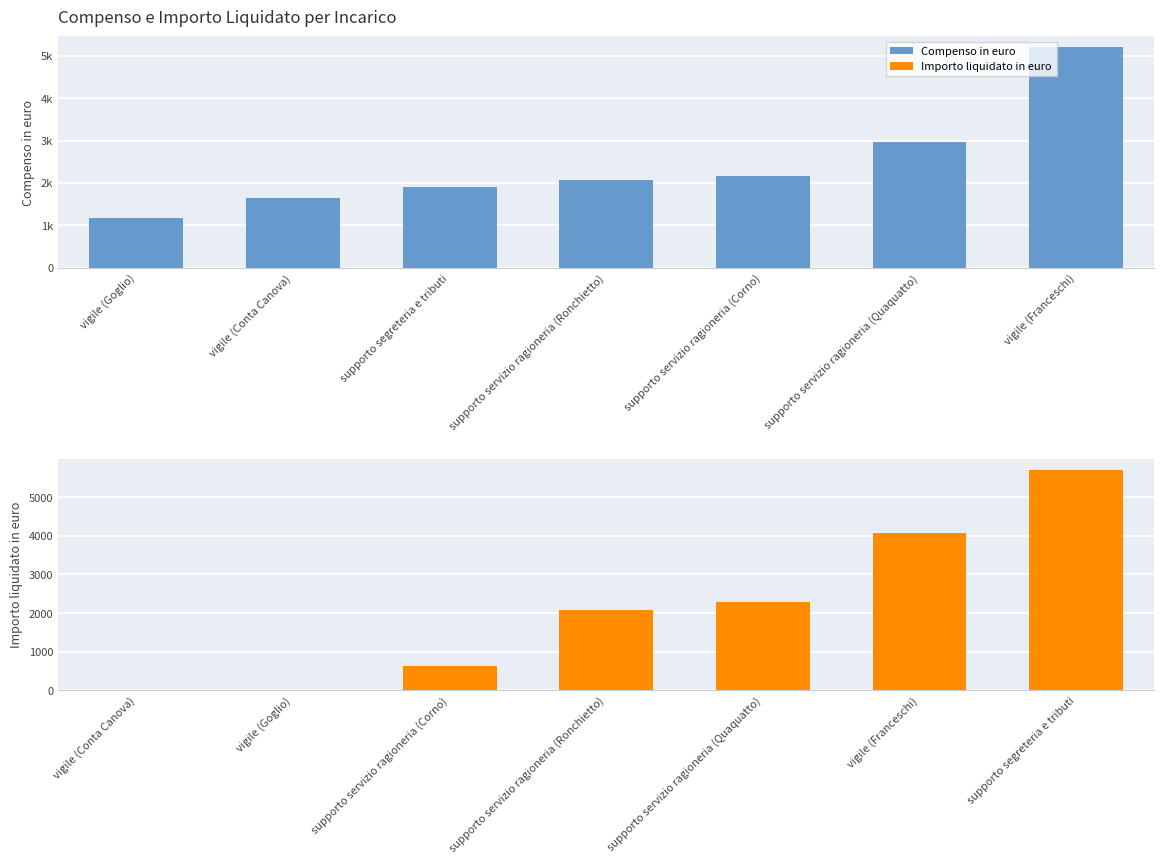

The value of Compenso in euro at vigile (Conta Canova) is 2384.9. True or false?

False